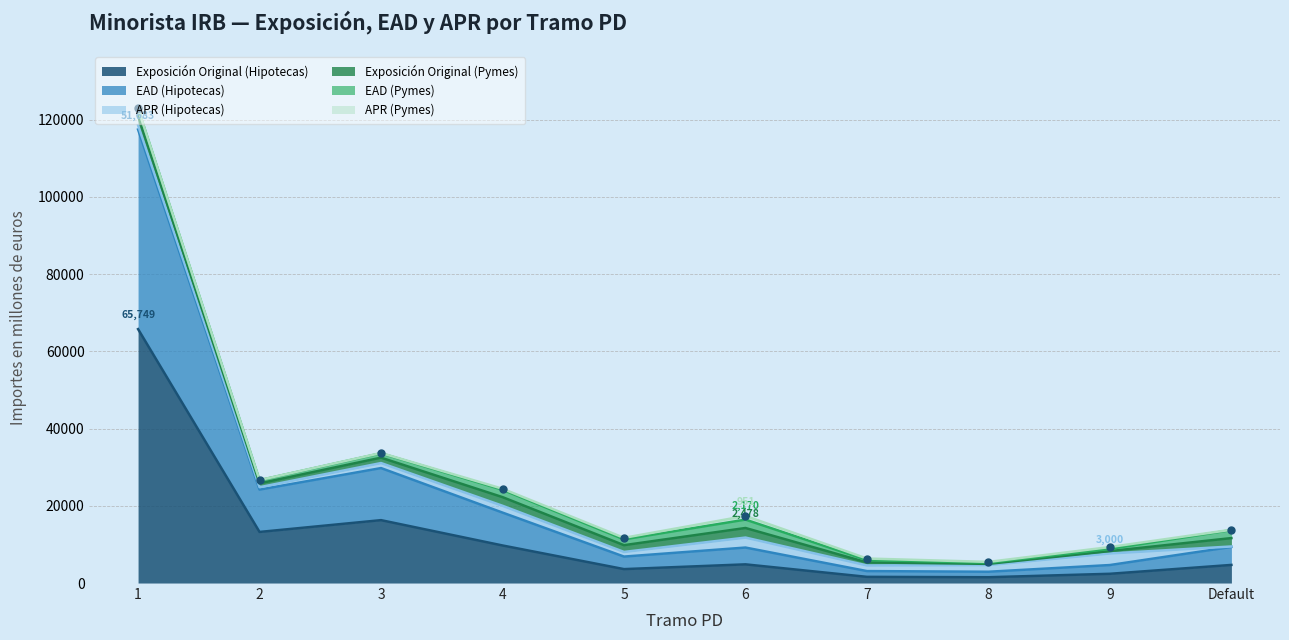

At which category is the sum across all series the highest?

1